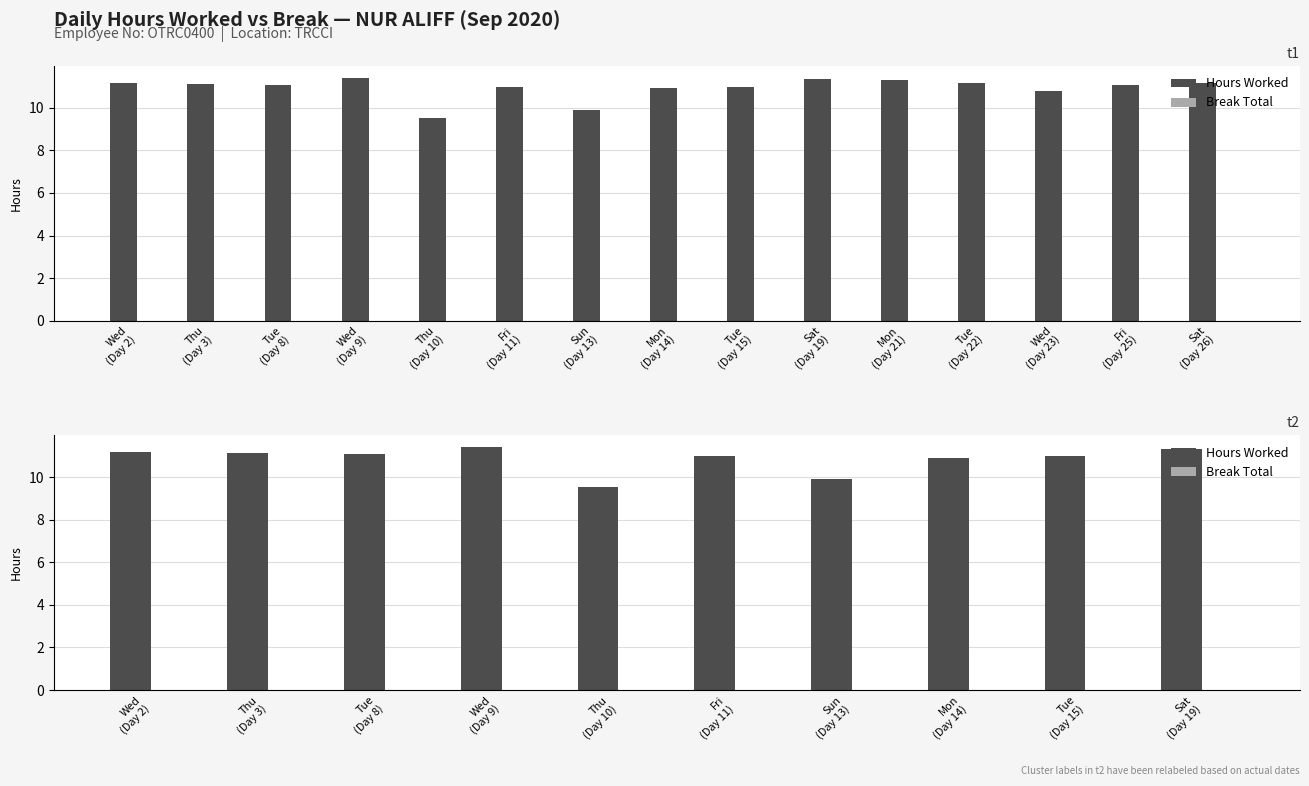

Which series has the widest spread of values?

Hours Worked